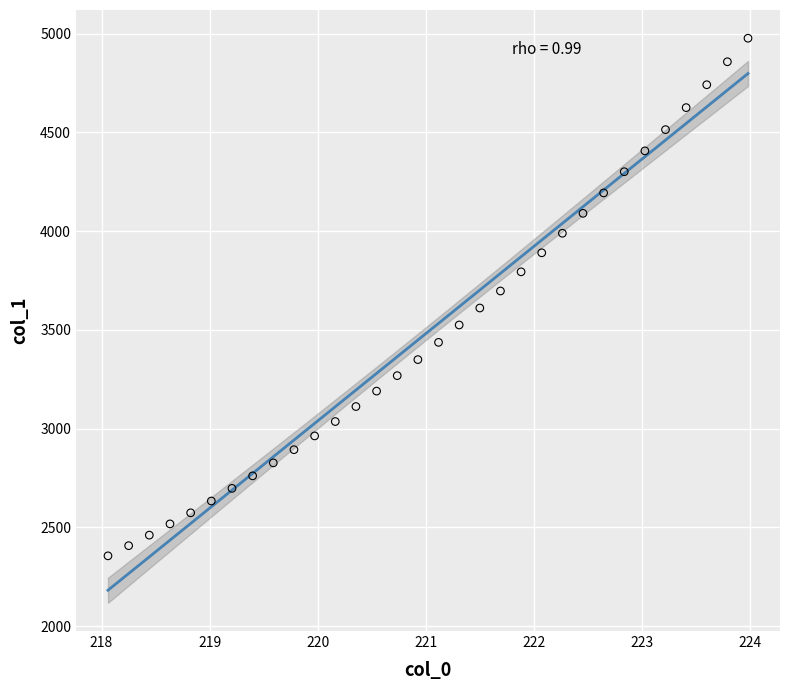

What is the range of X values (max minus min)?

5.9